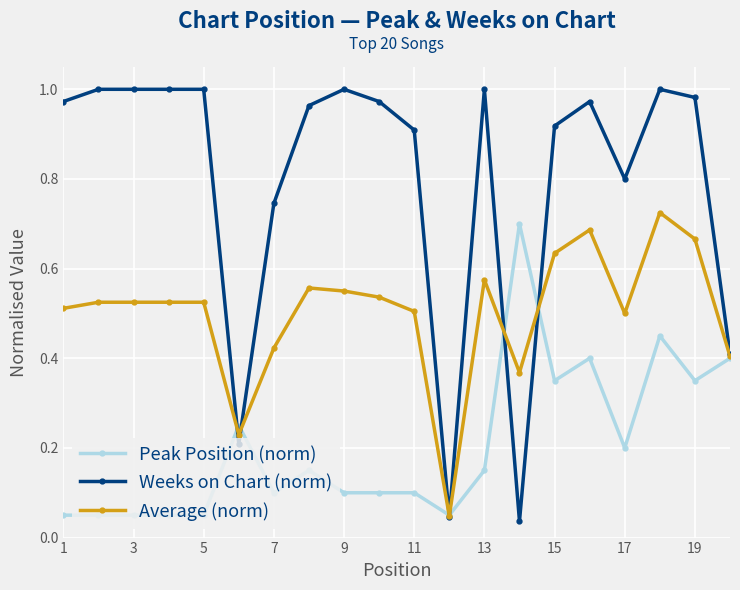

At how many categories does at least one series exceed 0?

20